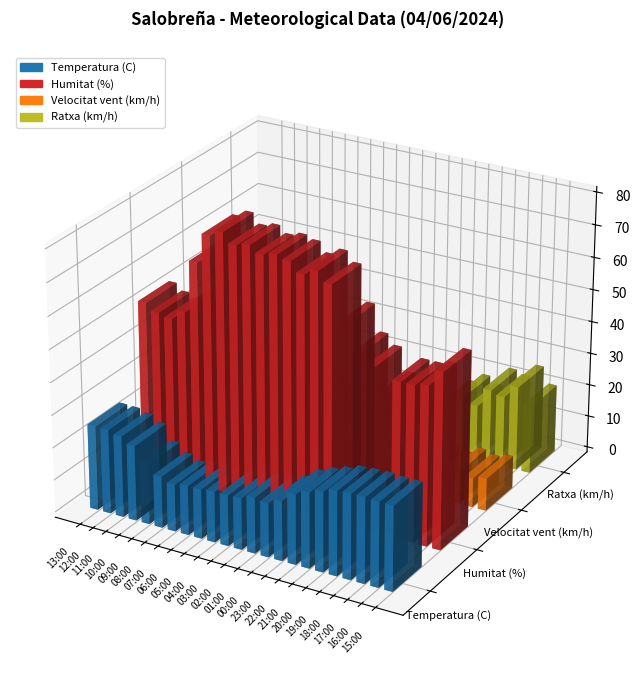

Reading right to left, what are all the values shown in this chart?

Temperatura (C): 15:00=26.0	16:00=26.0	17:00=26.3	18:00=26.2	19:00=25.9	20:00=24.5	21:00=23.2	22:00=21.5	23:00=18.4	00:00=16.6	01:00=17.2	02:00=15.8	03:00=15.6	04:00=15.6	05:00=15.2	06:00=15.2	07:00=14.4	08:00=15.8	09:00=18.4	10:00=23.1	11:00=25.0	12:00=25.9	13:00=26.0
Humitat (%): 15:00=54.0	16:00=49.0	17:00=48.0	18:00=48.0	19:00=43.0	20:00=50.0	21:00=53.0	22:00=61.0	23:00=72.0	00:00=75.0	01:00=73.0	02:00=76.0	03:00=77.0	04:00=76.0	05:00=78.0	06:00=77.0	07:00=80.0	08:00=78.0	09:00=69.0	10:00=53.0	11:00=50.0	12:00=51.0	13:00=53.0
Velocitat vent (km/h): 15:00=10.0	16:00=9.0	17:00=10.0	18:00=8.0	19:00=9.0	20:00=6.0	21:00=4.0	22:00=5.0	23:00=4.0	00:00=5.0	01:00=8.0	02:00=7.0	03:00=3.0	04:00=6.0	05:00=5.0	06:00=6.0	07:00=6.0	08:00=4.0	09:00=3.0	10:00=7.0	11:00=8.0	12:00=9.0	13:00=12.0
Ratxa (km/h): 15:00=21.0	16:00=26.0	17:00=22.0	18:00=23.0	19:00=17.0	20:00=19.0	21:00=16.0	22:00=8.0	23:00=6.0	00:00=7.0	01:00=12.0	02:00=9.0	03:00=9.0	04:00=9.0	05:00=9.0	06:00=9.0	07:00=9.0	08:00=9.0	09:00=9.0	10:00=10.0	11:00=16.0	12:00=17.0	13:00=20.0